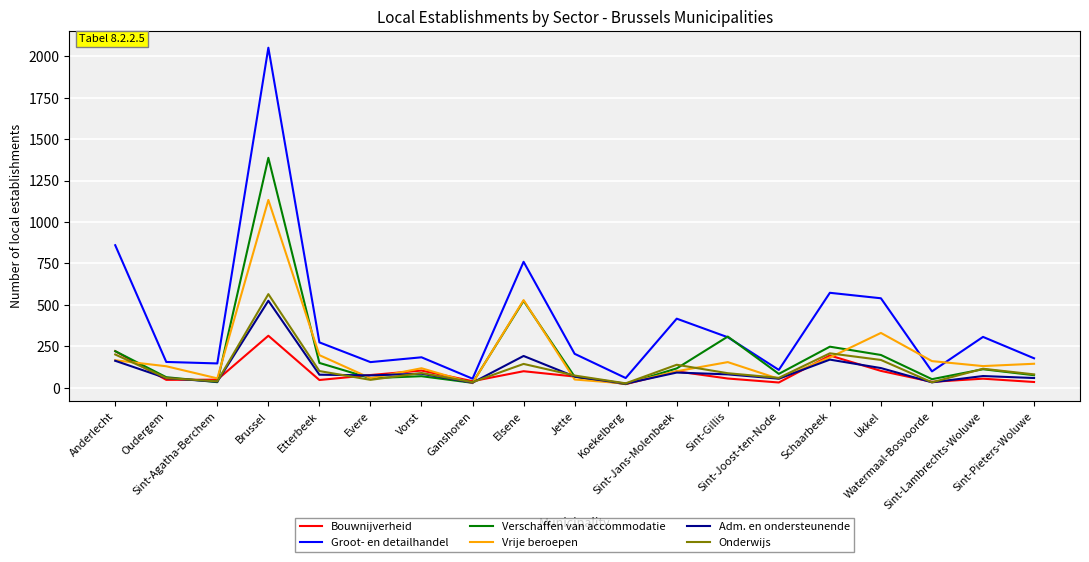

What is the maximum value shown in the chart?

2051